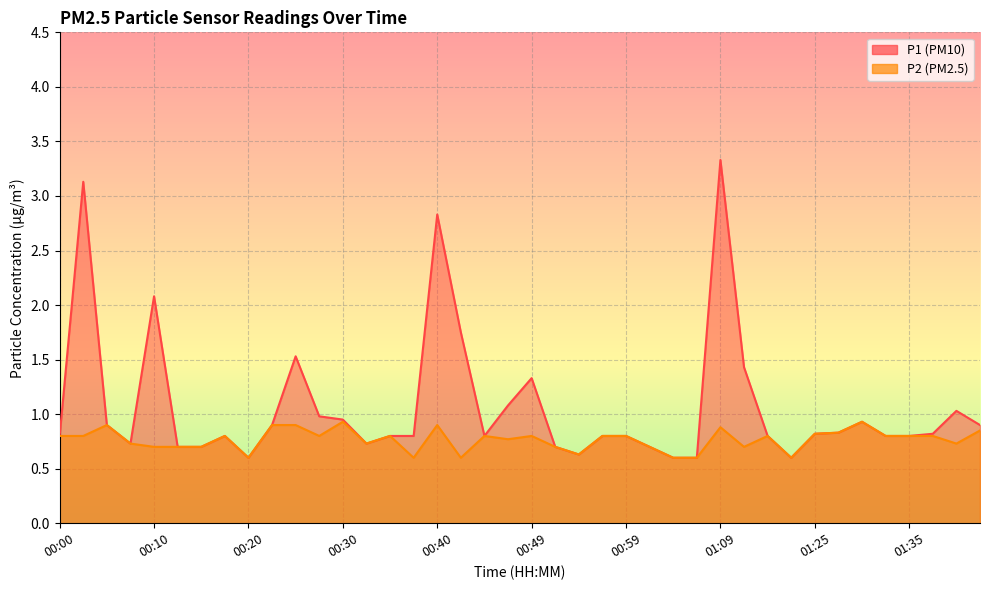

Which category has the highest value across all series?

01:09